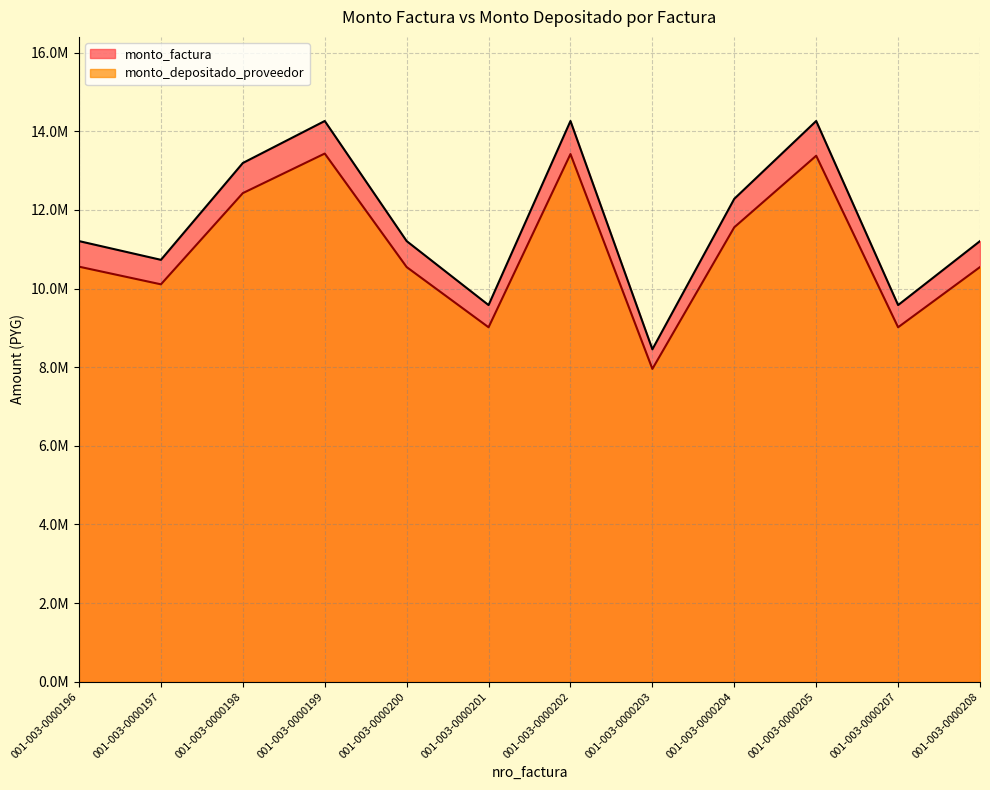

Which series has the largest total across all categories?

monto_factura